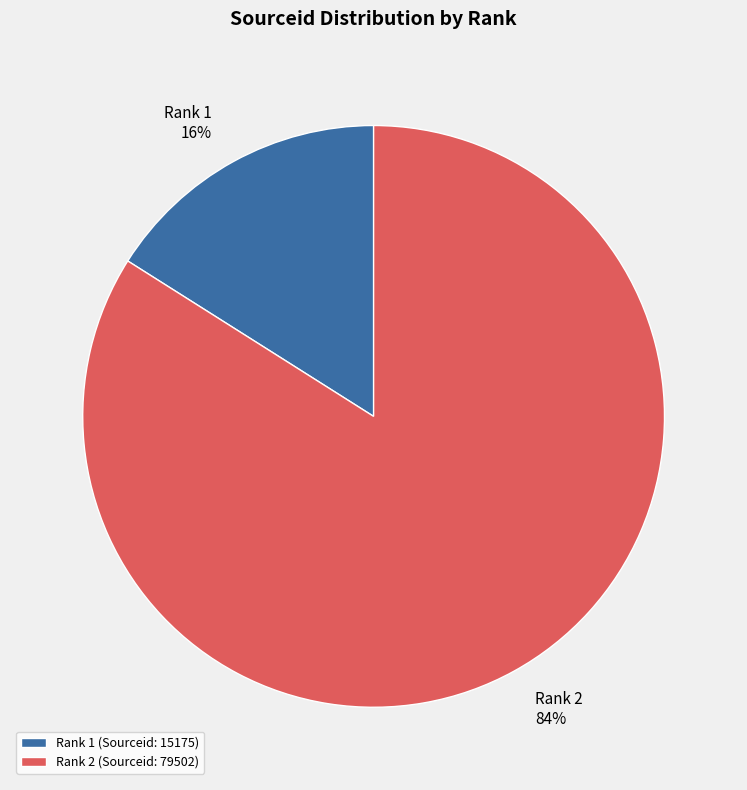

How many segments does this pie chart have?

2